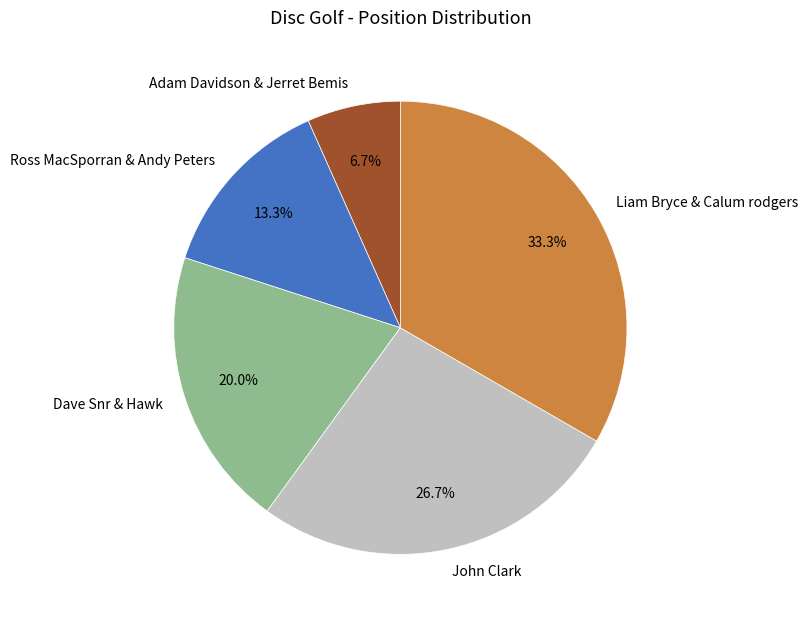

Which has a higher value, Adam Davidson & Jerret Bemis or Liam Bryce & Calum rodgers?

Liam Bryce & Calum rodgers